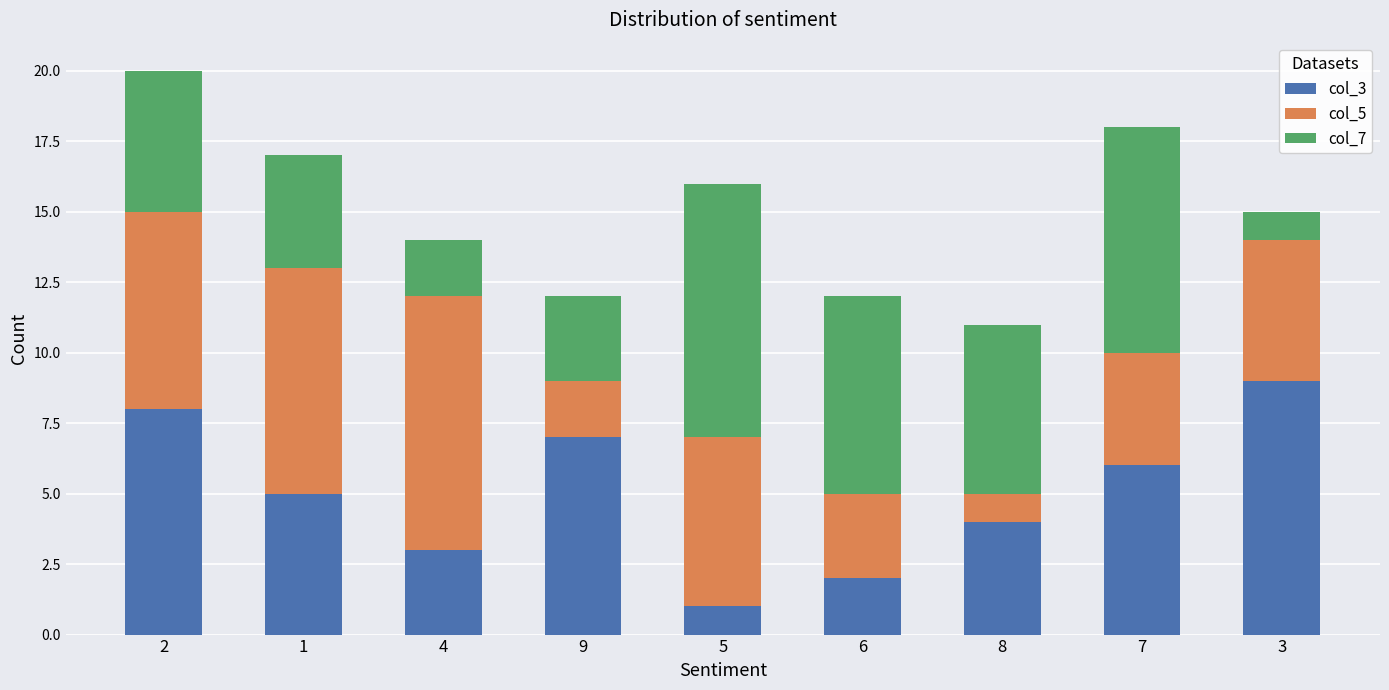

List the labels in order of col_3 value, smallest first.

5, 6, 4, 8, 1, 7, 9, 2, 3